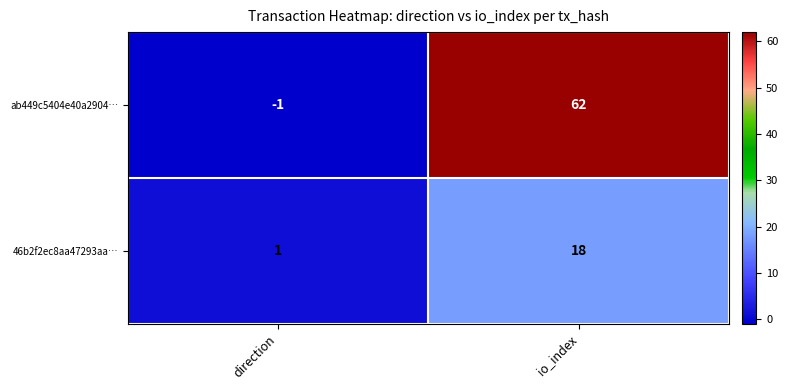

What is the sum of the 46b2f2ec8aa47293aa… values at io_index and direction?

19